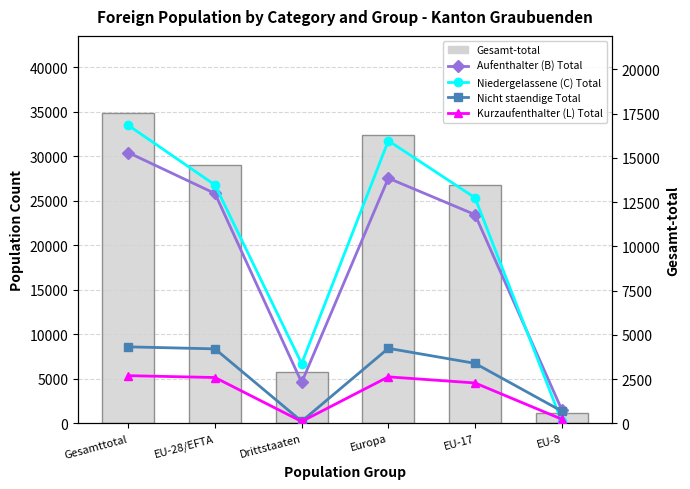

Between Drittstaaten and Europa, which is larger?

Europa